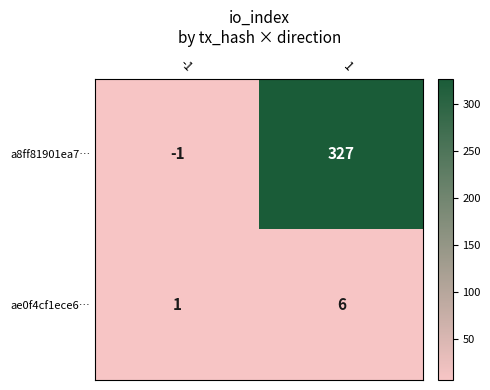

Which series changed the most between -1 and 1?

a8ff81901ea7…